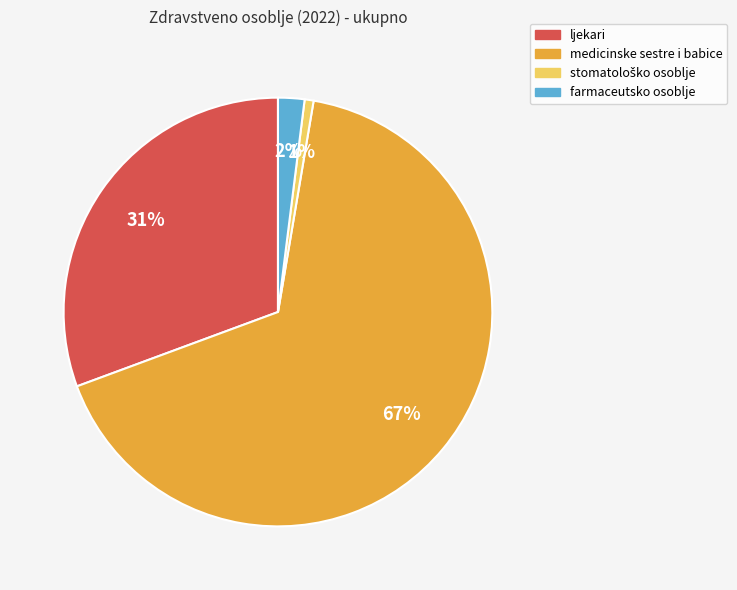

Approximately how many times larger is the value at ljekari compared to medicinske sestre i babice?

0.5